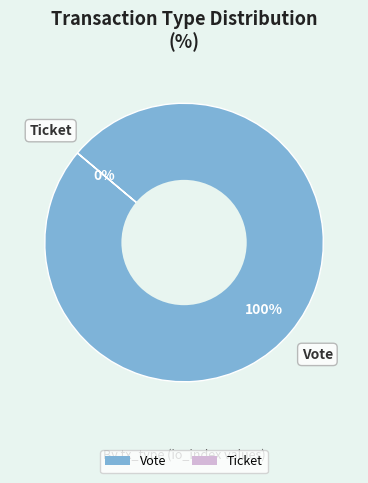

Which category has the biggest portion of the pie?

Vote